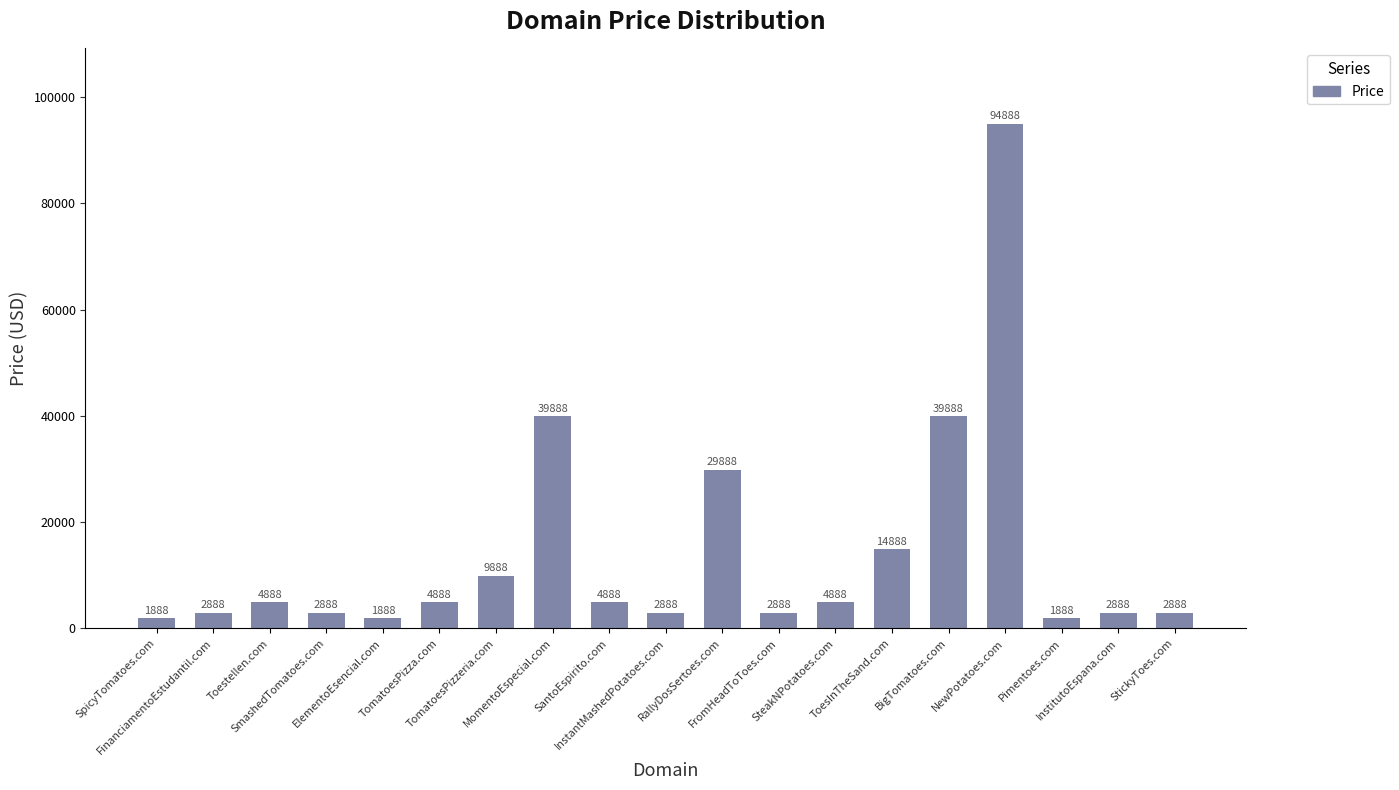

What is the value of the 18th bar from the left?

2888